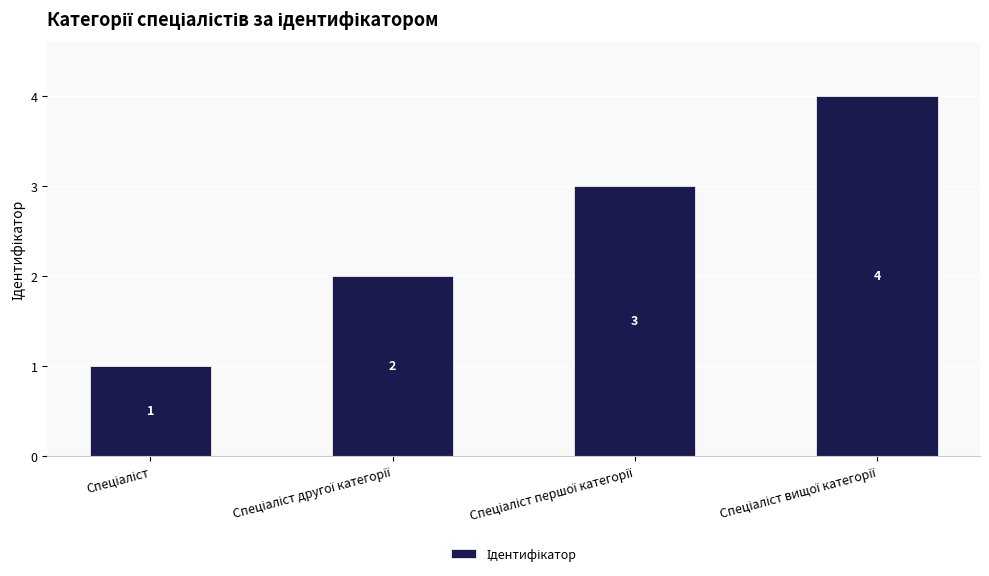

Does the chart contain stacked bars?

No